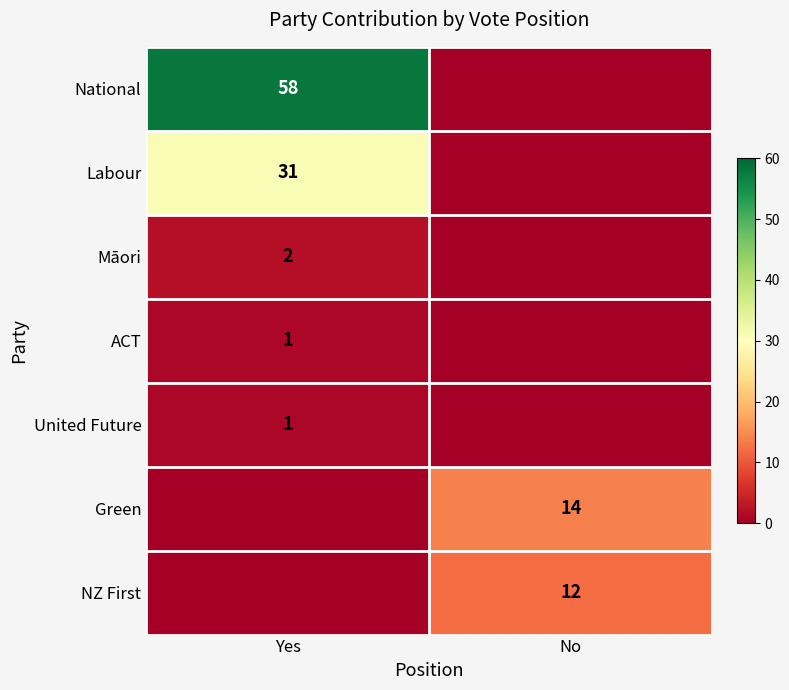

The NZ First series shows 12 at No. True or false?

True